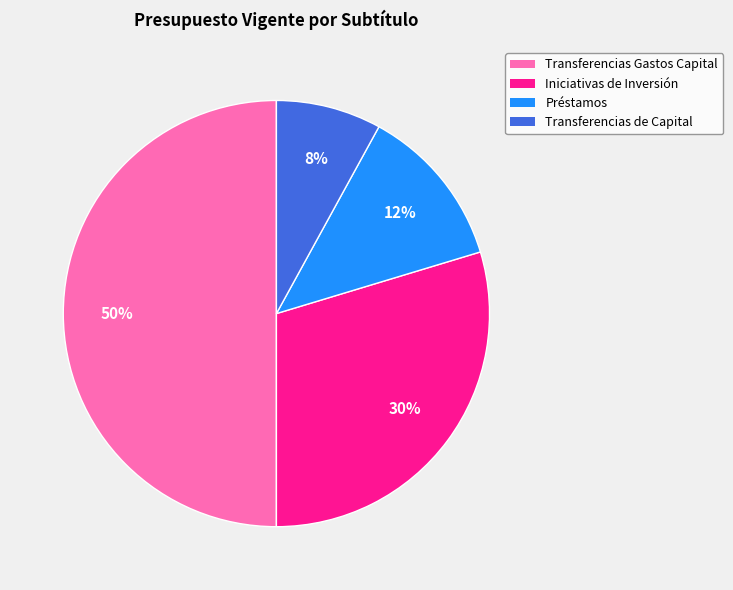

To the nearest percent, what is the difference between the largest and smallest slice percentages?

42%